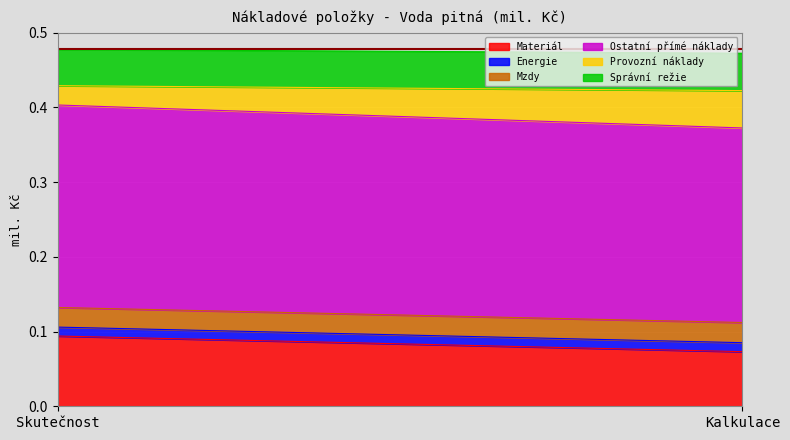

Reading right to left, what are all the values shown in this chart?

Materiál: Kalkulace=0.1	Skutečnost=0.1
Energie: Kalkulace=0.0	Skutečnost=0.0
Mzdy: Kalkulace=0.0	Skutečnost=0.0
Ostatní přímé náklady: Kalkulace=0.3	Skutečnost=0.3
Provozní náklady: Kalkulace=0.1	Skutečnost=0.0
Správní režie: Kalkulace=0.1	Skutečnost=0.0